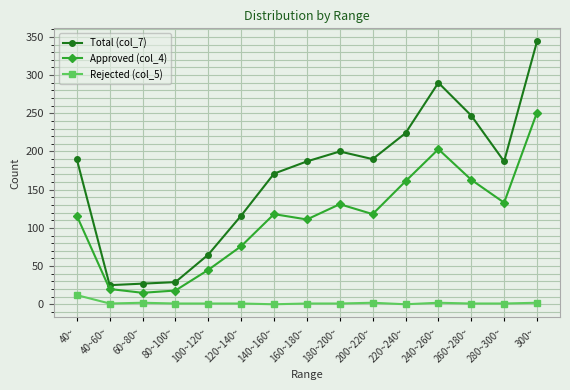

Rank the series by their maximum value, from highest to lowest.

Total (col_7), Approved (col_4), Rejected (col_5)